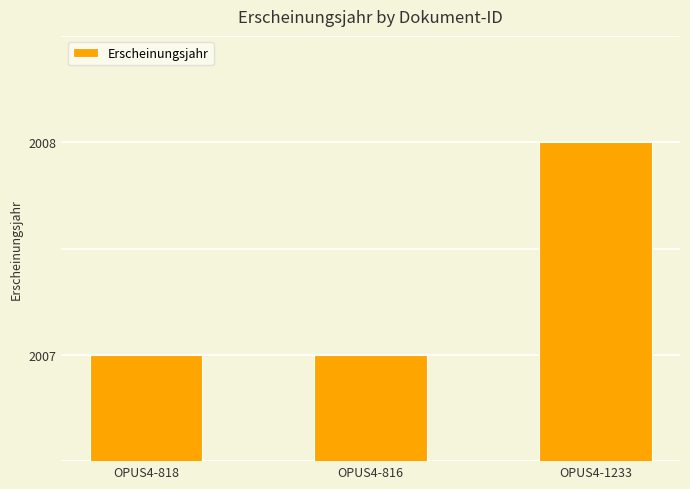

The value at OPUS4-816 is 2914. True or false?

False